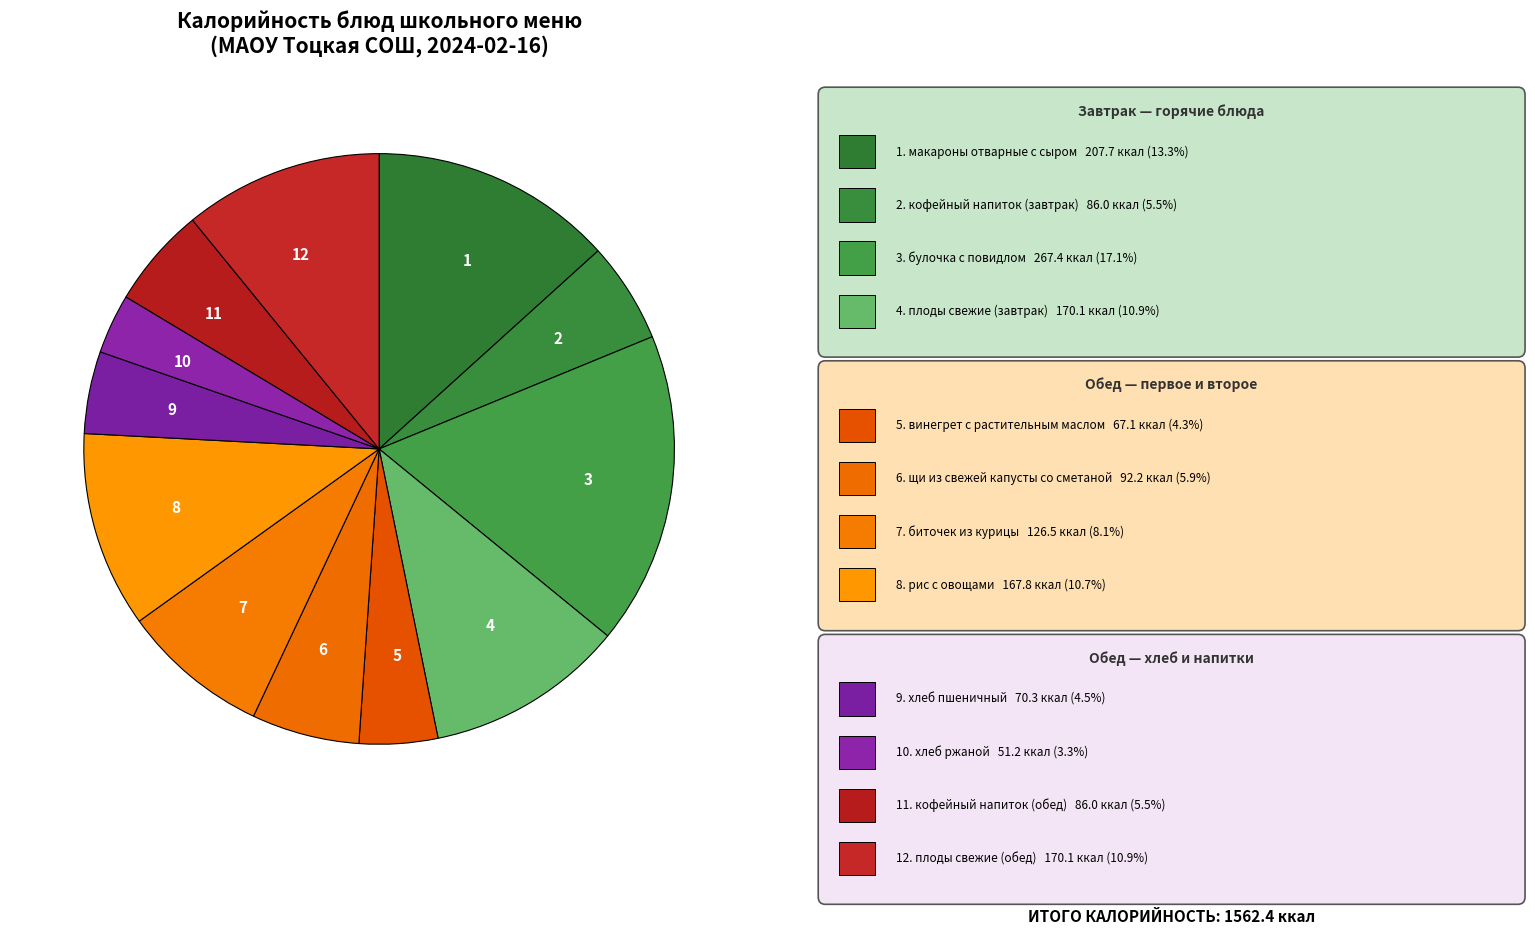

True or false: 10 accounts for 3% of the total.

True